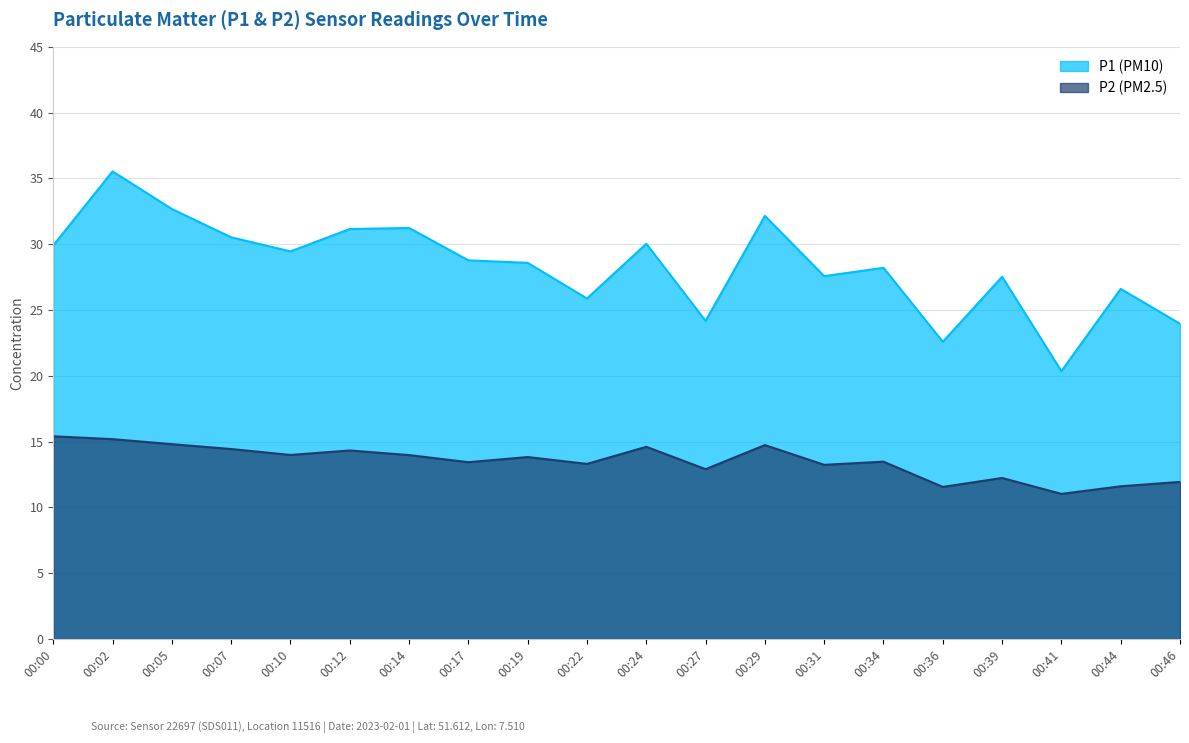

List the series in order of their overall mean, highest first.

P1, P2